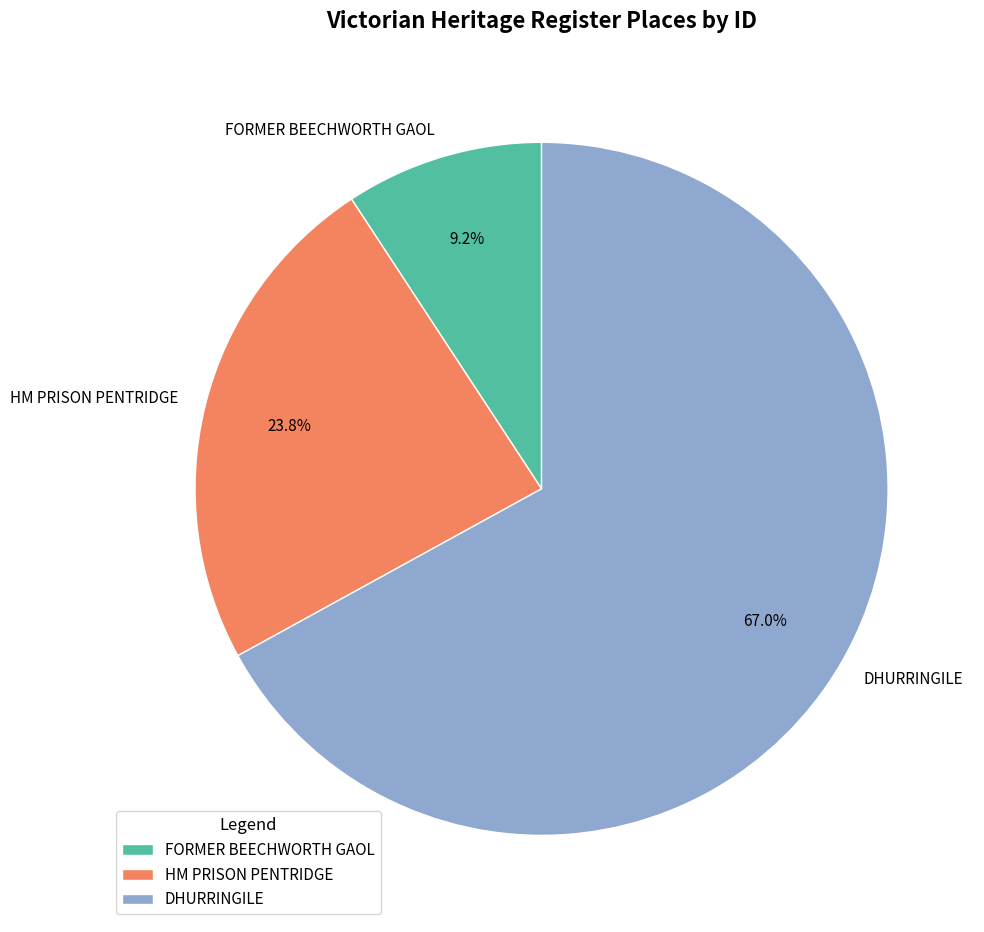

Is there a majority slice in this chart?

Yes